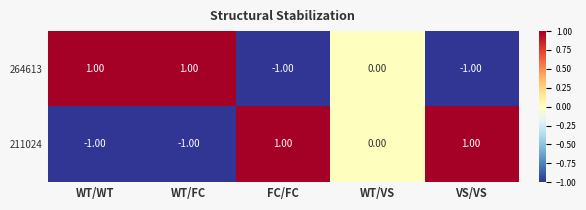

At which label is 264613 closest to 0?

WT/VS